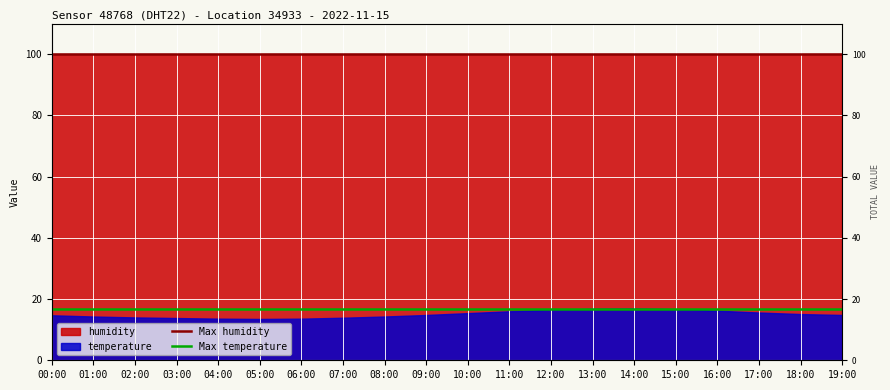

Reading left to right, what are all the values shown in this chart?

Max humidity: 99.9	99.9
Max temperature: 16.9	16.9